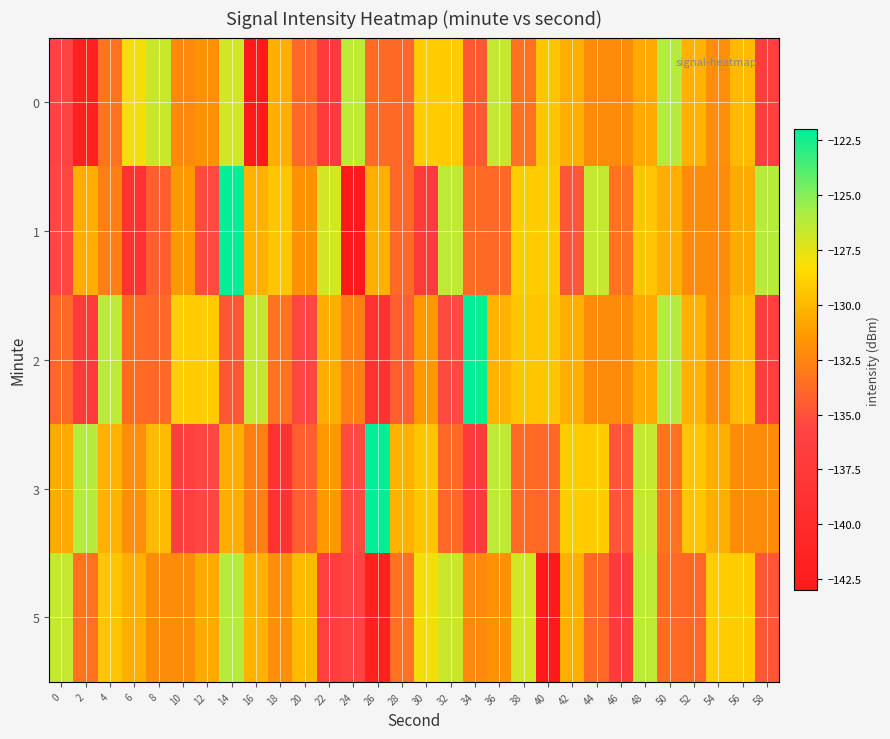

Which series has the largest total across all categories?

2